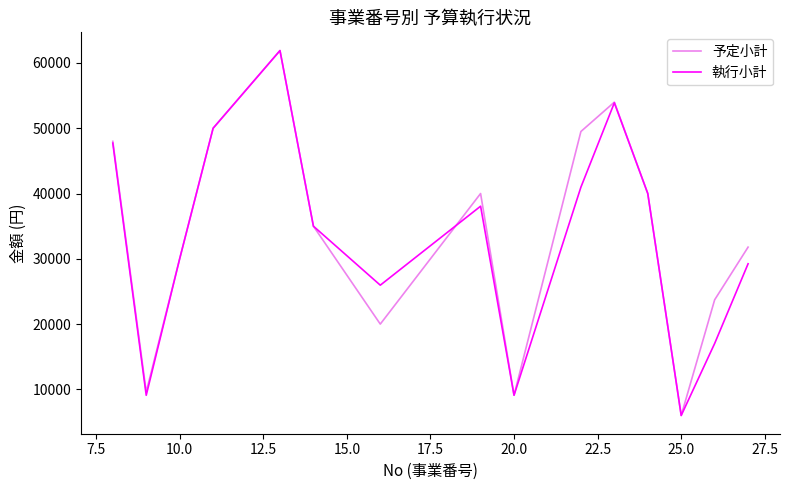

Count the number of categories in the chart.

15